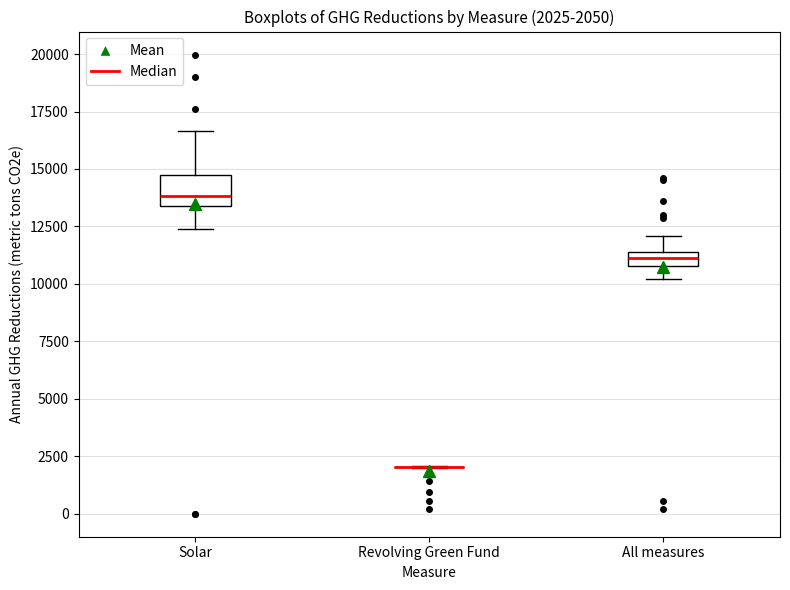

Comparing the boxes themselves (not the whiskers), which one is the tallest?

Solar